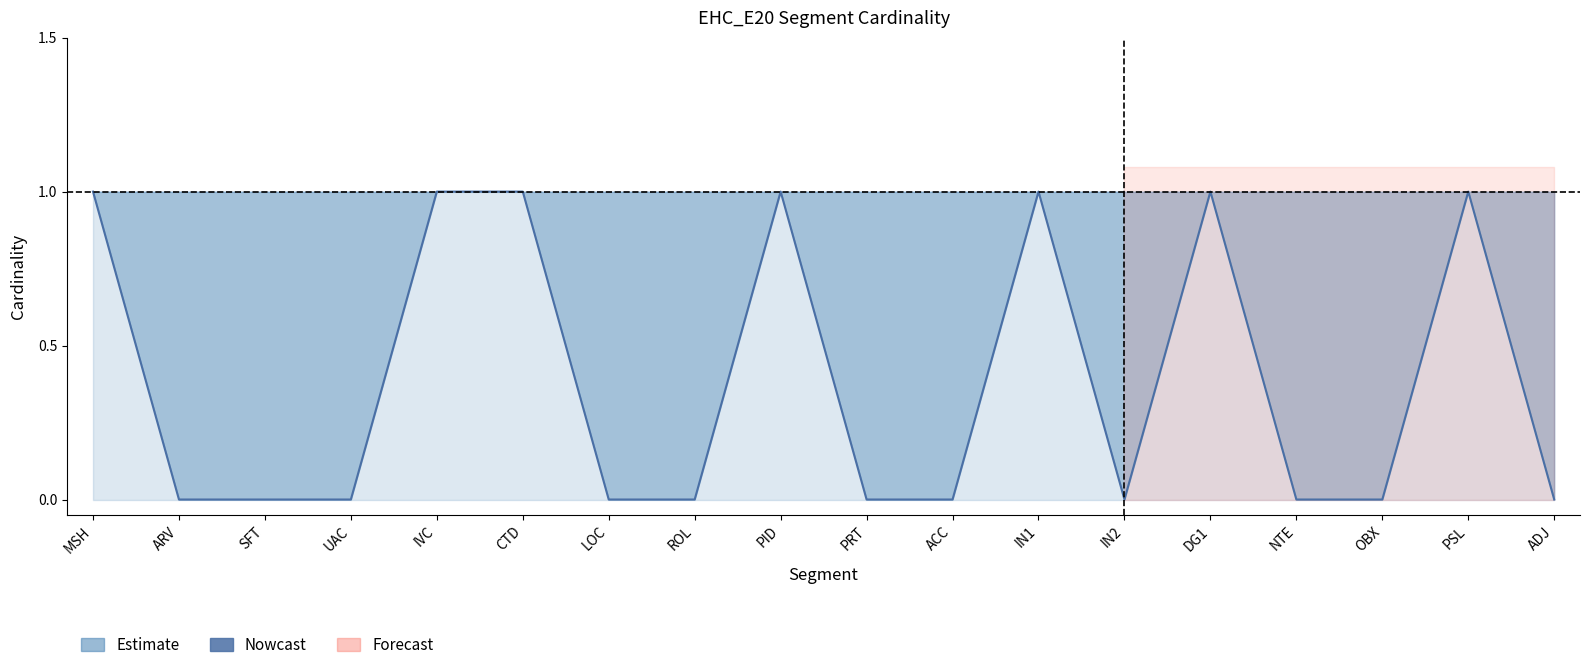

What position from the left is IN1?

12